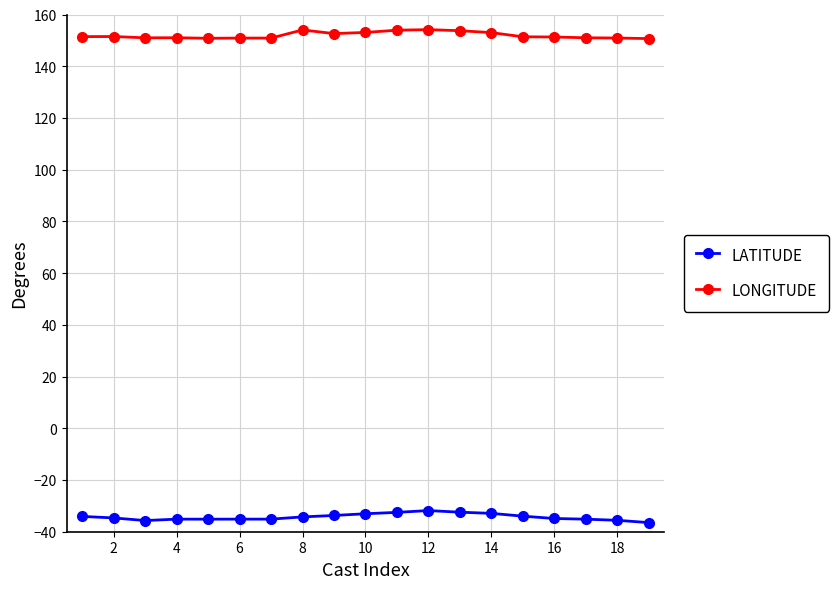

Rank the series by their average value, from highest to lowest.

LONGITUDE, LATITUDE